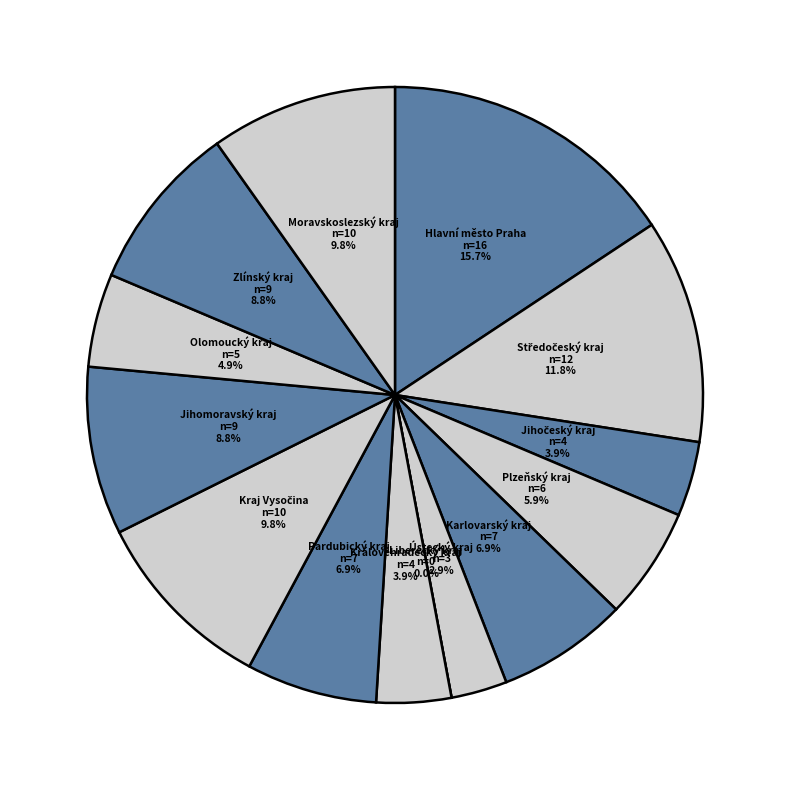

What percentage is the Jihomoravský kraj slice, to the nearest percent?

9%